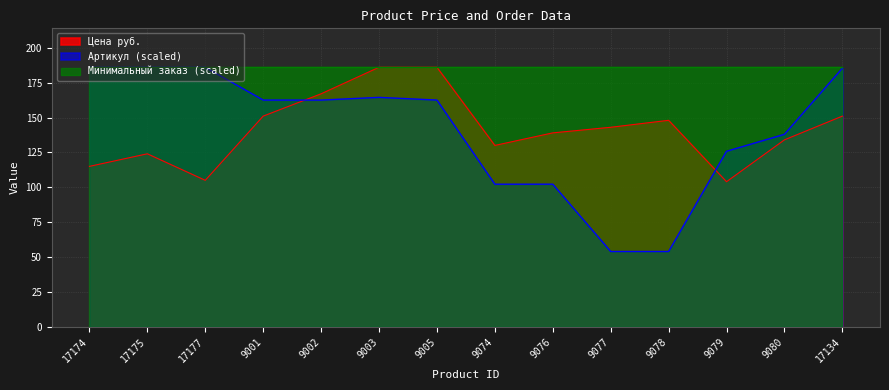

How many distinct data groups are displayed?

3